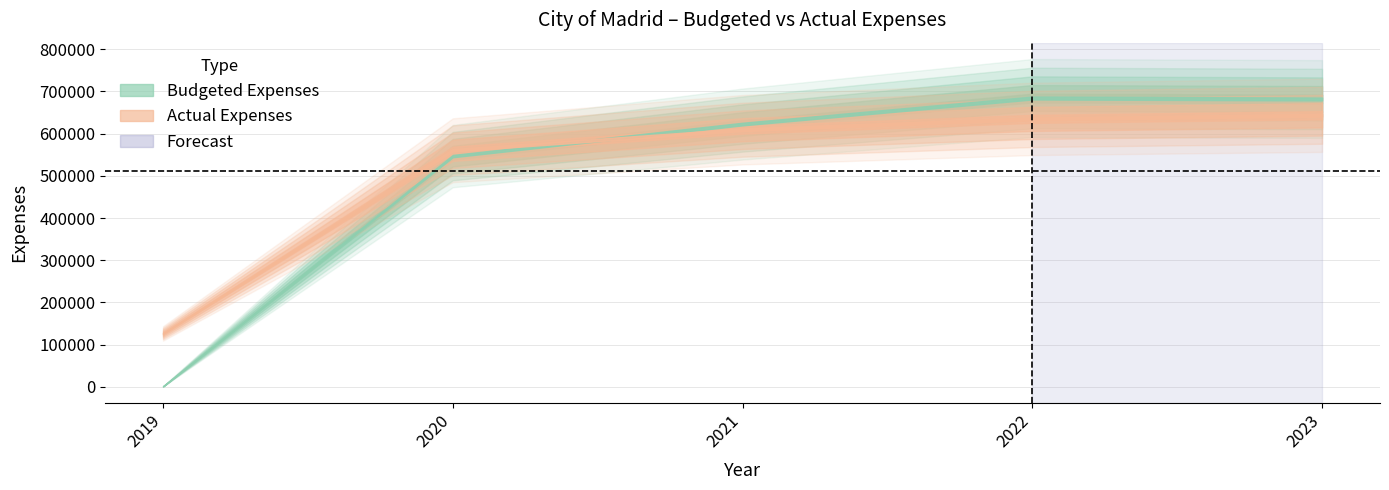

Where is Actual Expenses nearest to the value 385161?

2020